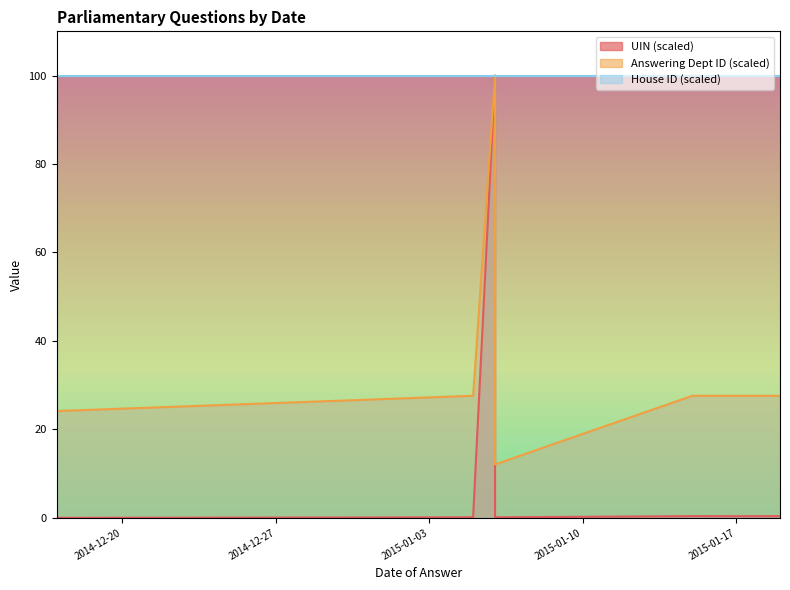

How many data points in Answering Dept ID are above 27?

7